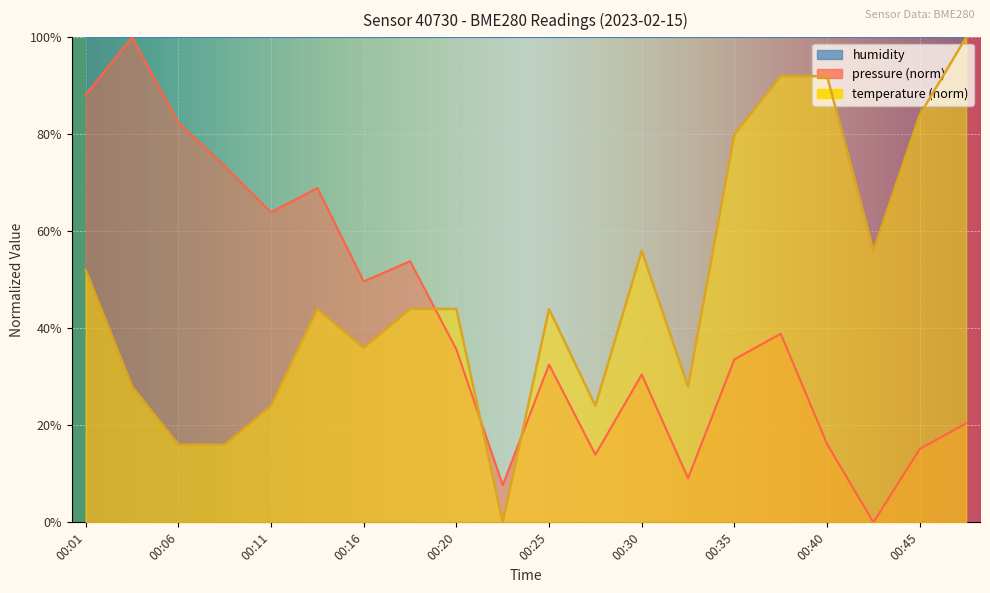

Rank the categories by temperature value from lowest to highest.

00:23, 00:06, 00:08, 00:11, 00:28, 00:03, 00:33, 00:16, 00:13, 00:18, 00:20, 00:25, 00:01, 00:30, 00:42, 00:35, 00:45, 00:37, 00:40, 00:47